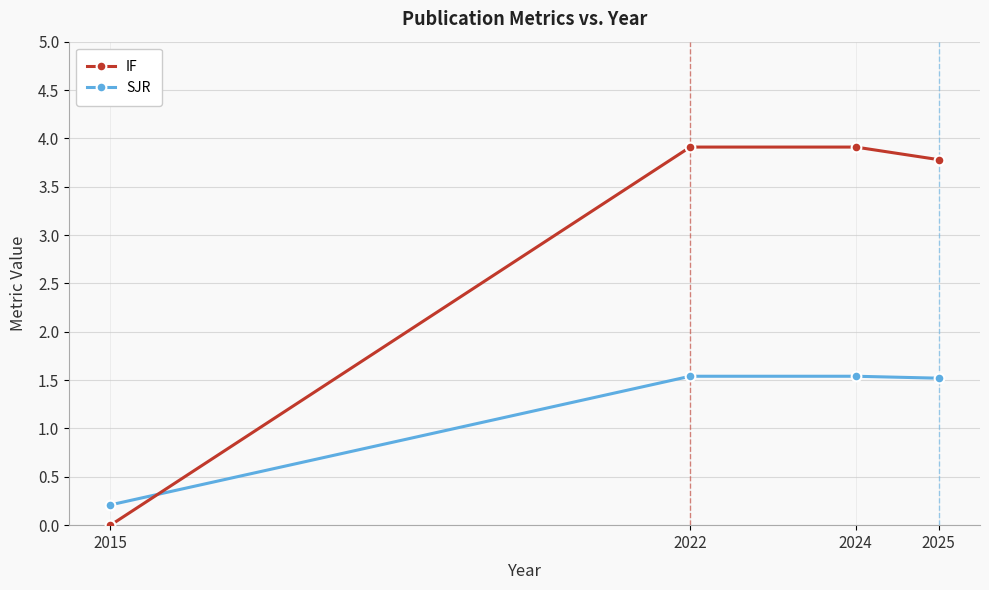

At how many categories does at least one series exceed 2?

3